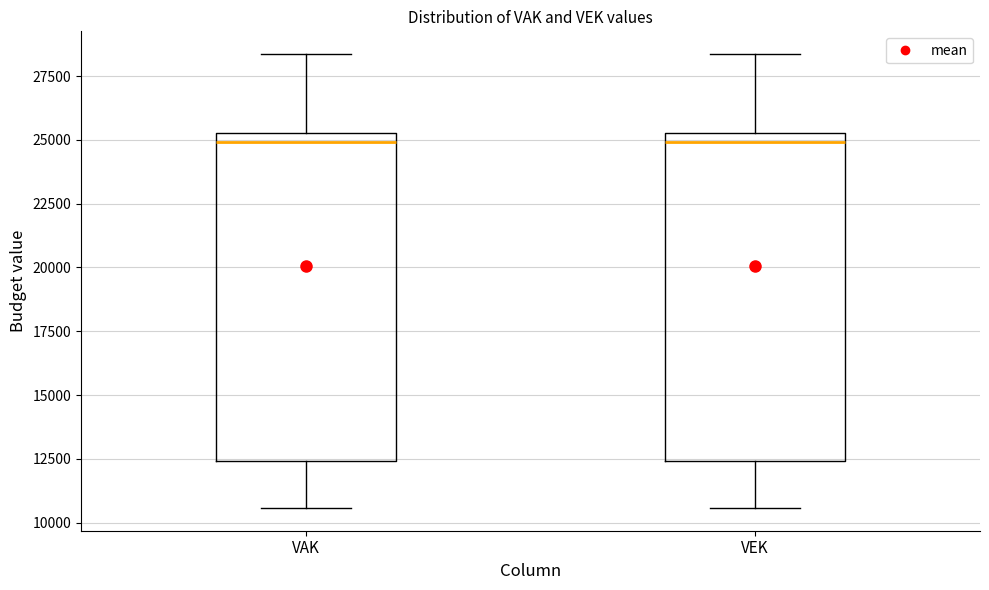

Where does the upper whisker of the box for VAK end on the y-axis? The values are not printed on the chart, so give them approximately, as read against the axis.

28500